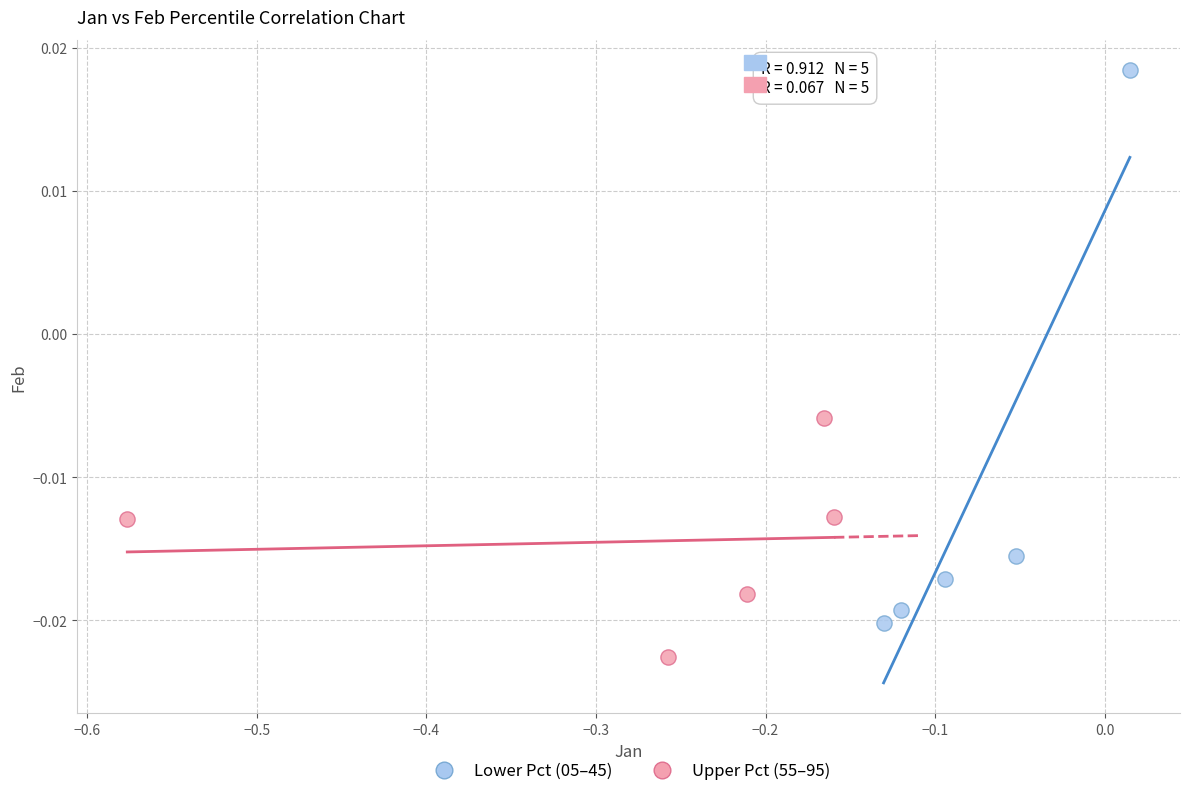

Which series reaches the minimum Y coordinate?

Upper Pct (55–95)